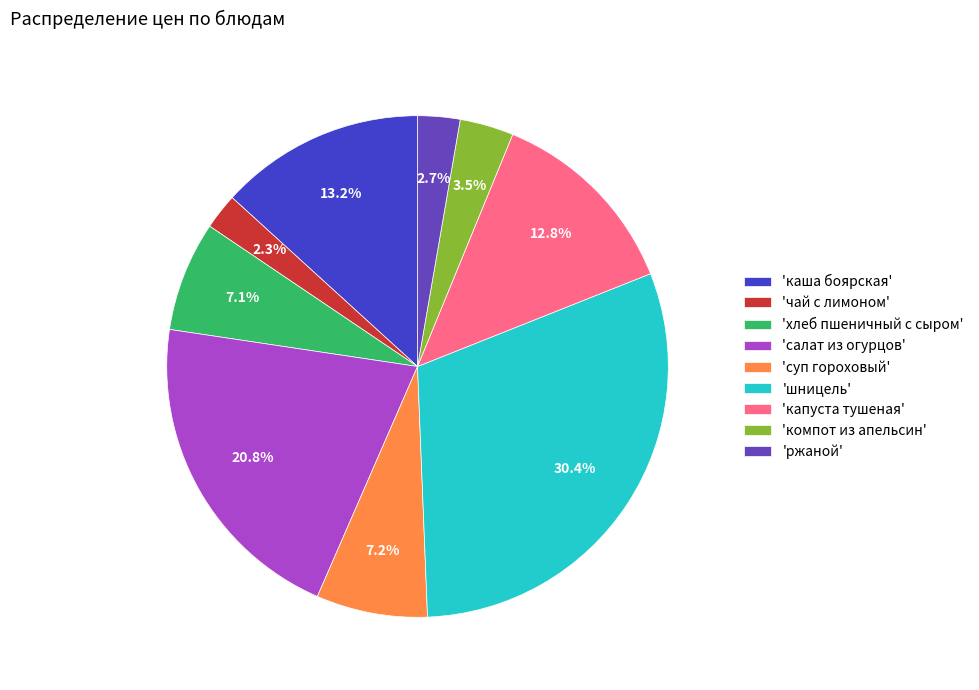

Which has a higher value, 'каша боярская' or 'чай с лимоном'?

'каша боярская'